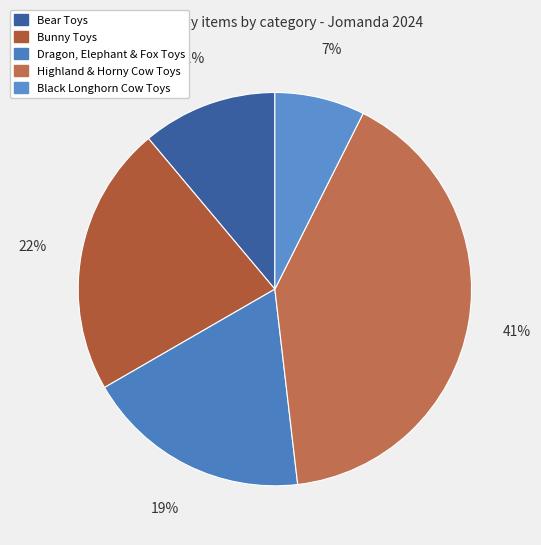

What percentage is the Highland & Horny Cow Toys slice, to the nearest percent?

41%